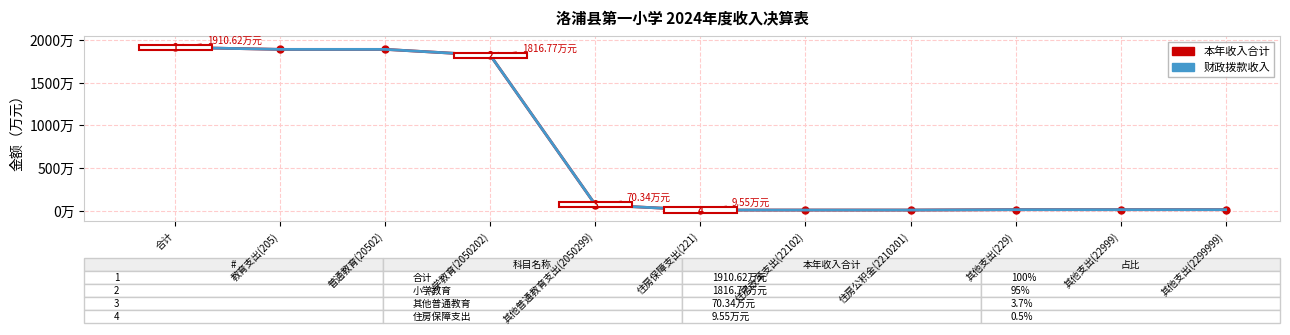

Is it true that 本年收入合计 equals 1887.1 at 普通教育(20502)?

True